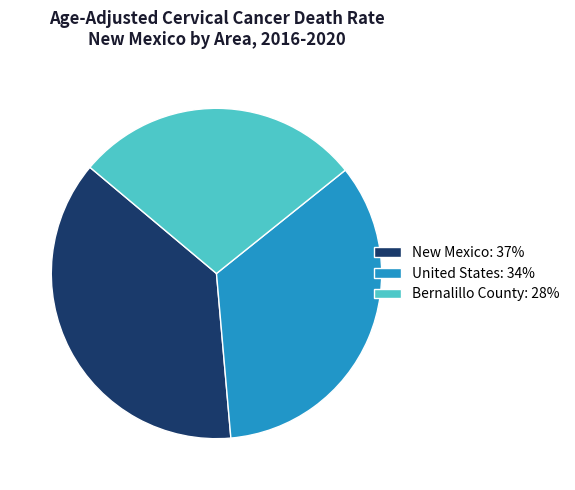

How many slices are in this pie chart?

3